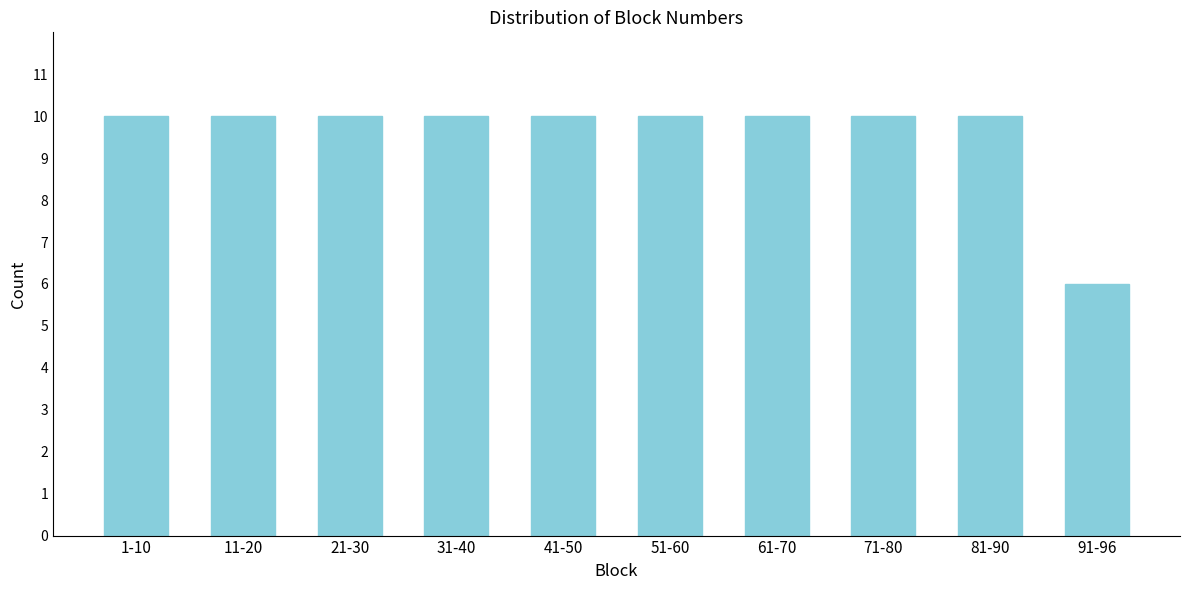

Reading left to right, what are all the values shown in this chart?

1-10=10	11-20=10	21-30=10	31-40=10	41-50=10	51-60=10	61-70=10	71-80=10	81-90=10	91-96=6